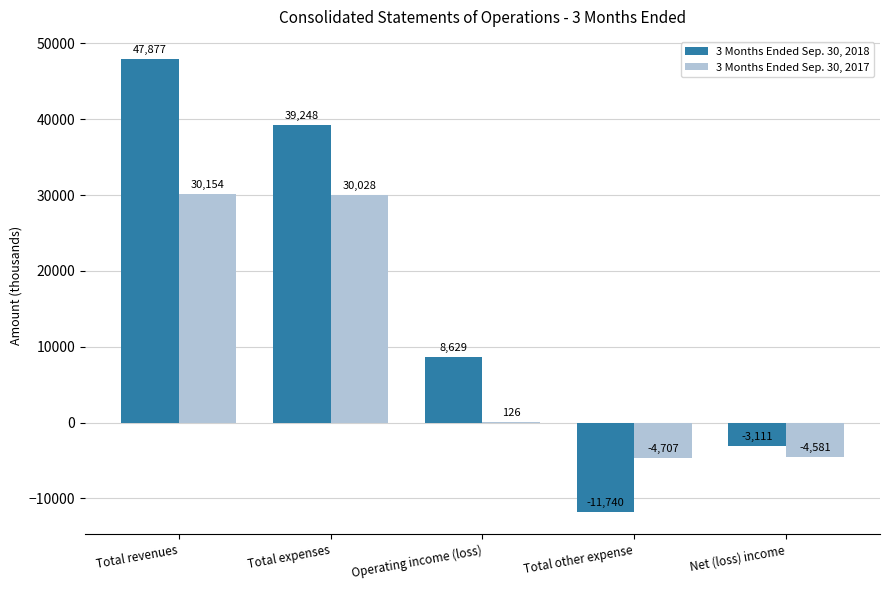

At which label does 3 Months Ended Sep. 30, 2018 reach its peak?

Total revenues